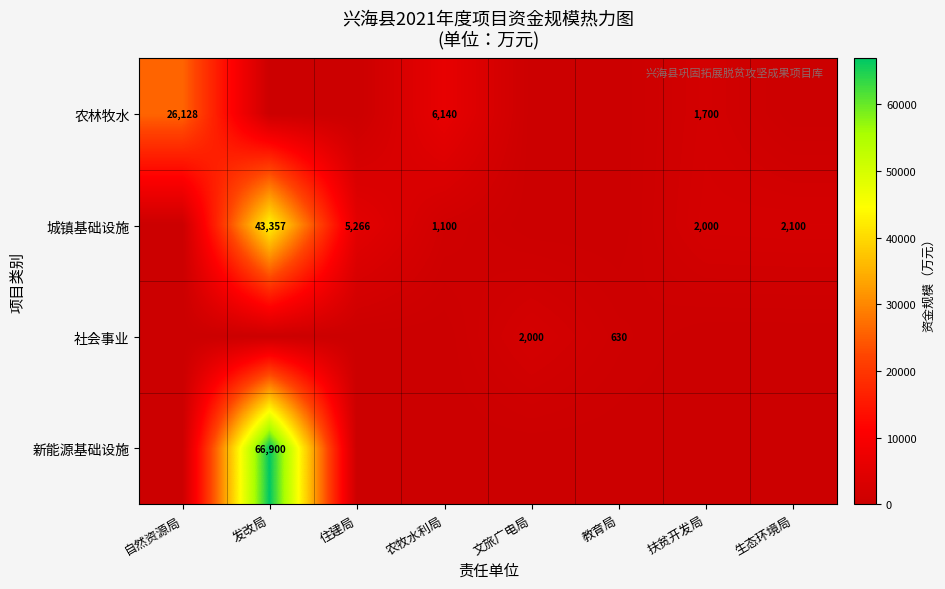

The value of 农林牧水 at 扶贫开发局 is 422. True or false?

False